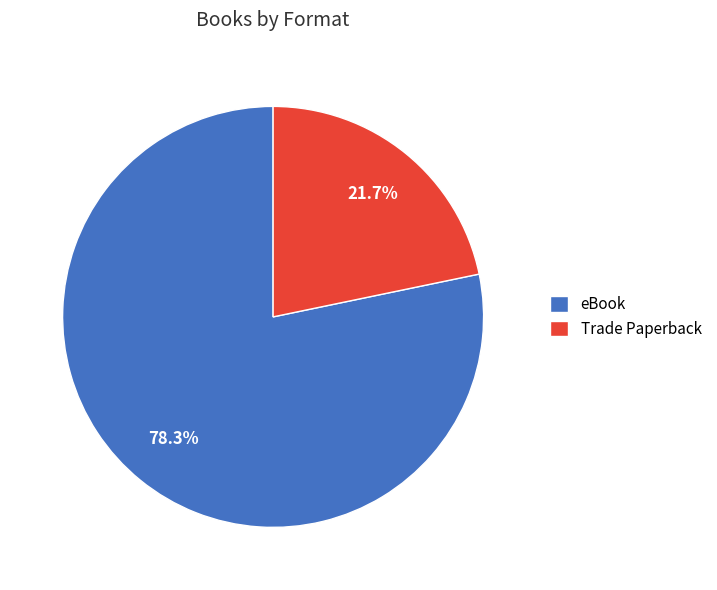

To the nearest percent, what is the difference between the Trade Paperback and eBook slice percentages?

57%